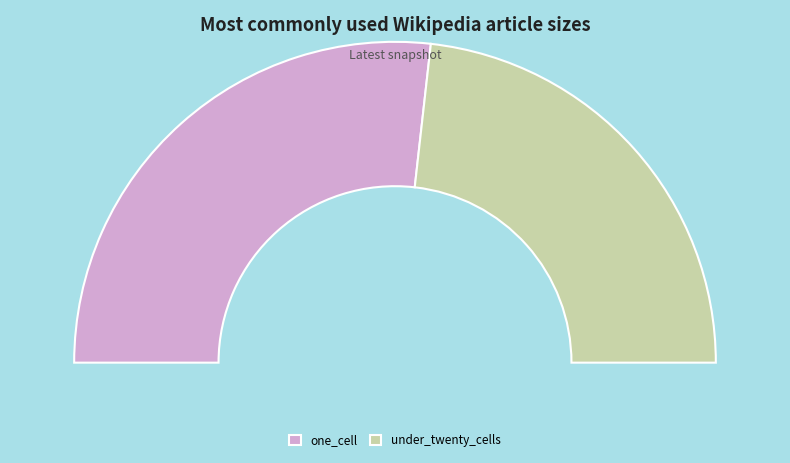

To the nearest percent, what is the combined percentage of under_hundred_cells and one_cell?

54%